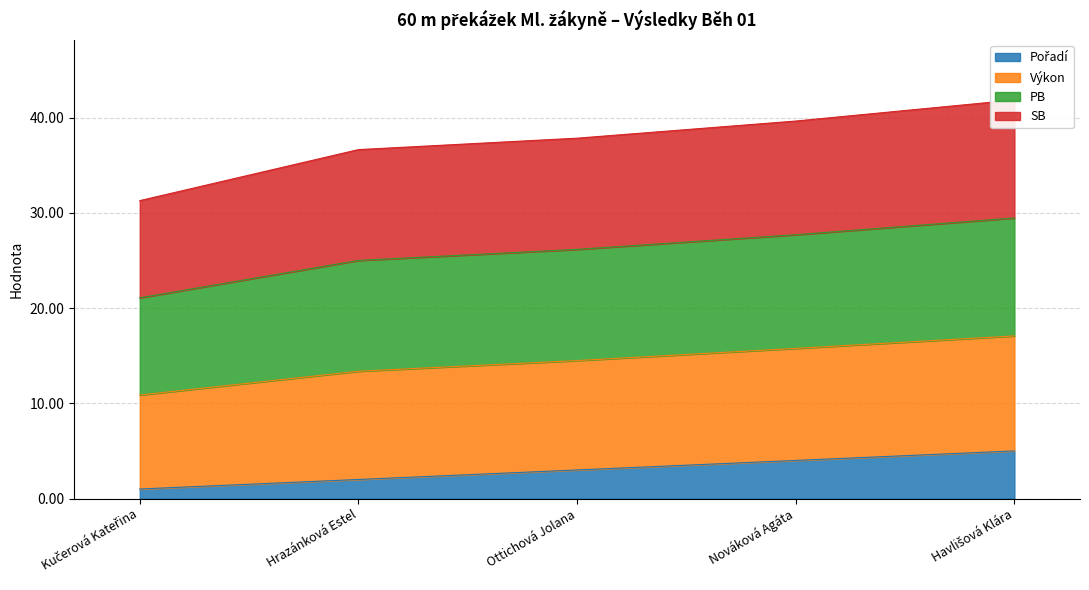

What is the difference between the highest and lowest values at Havlišová Klára?

36.9